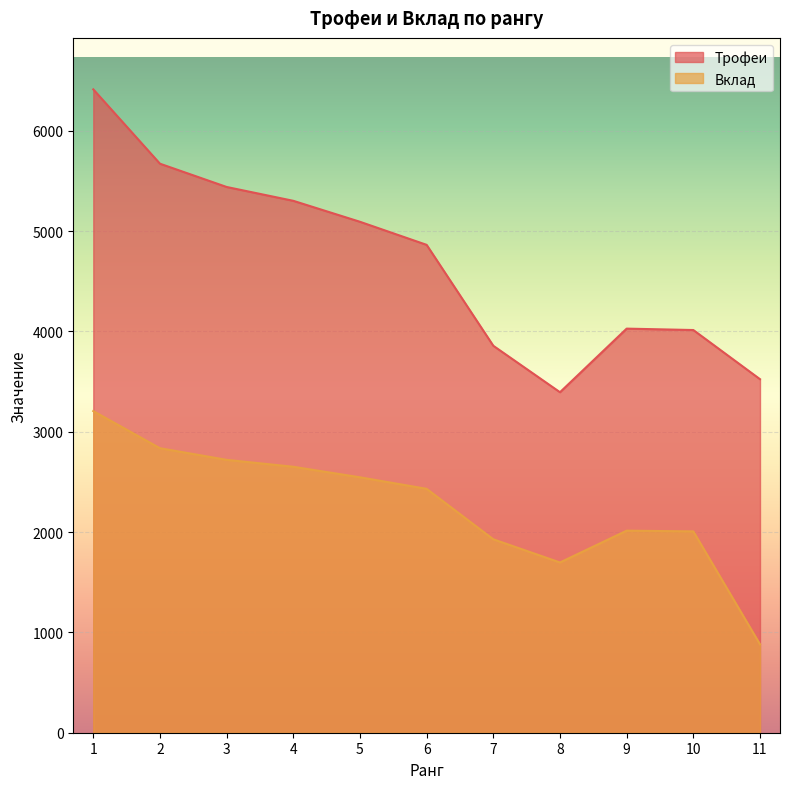

Where is the first local minimum for Трофеи?

8